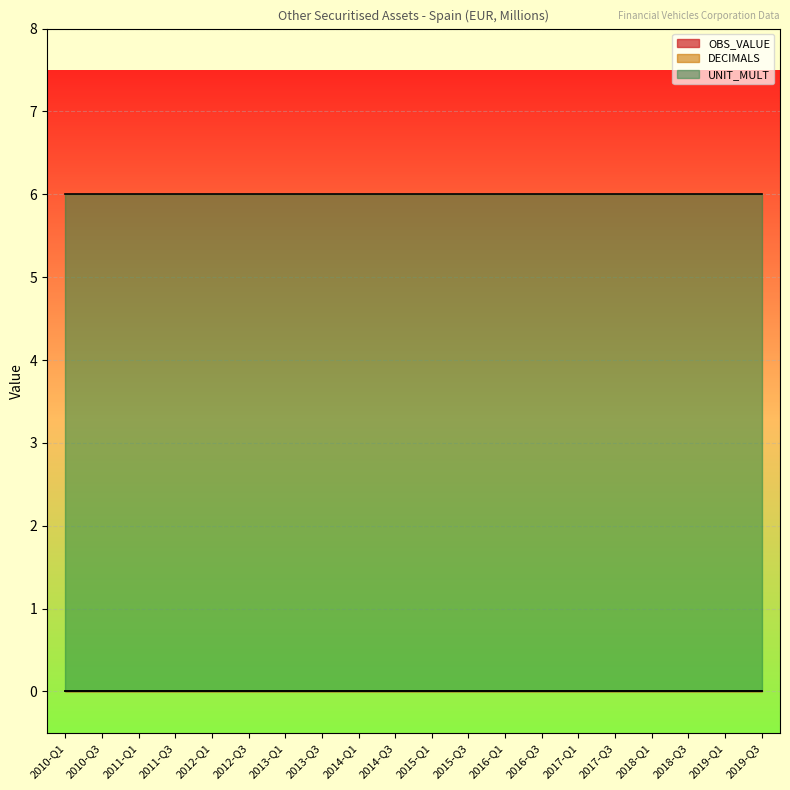

True or false: UNIT_MULT and OBS_VALUE intersect in this chart.

False